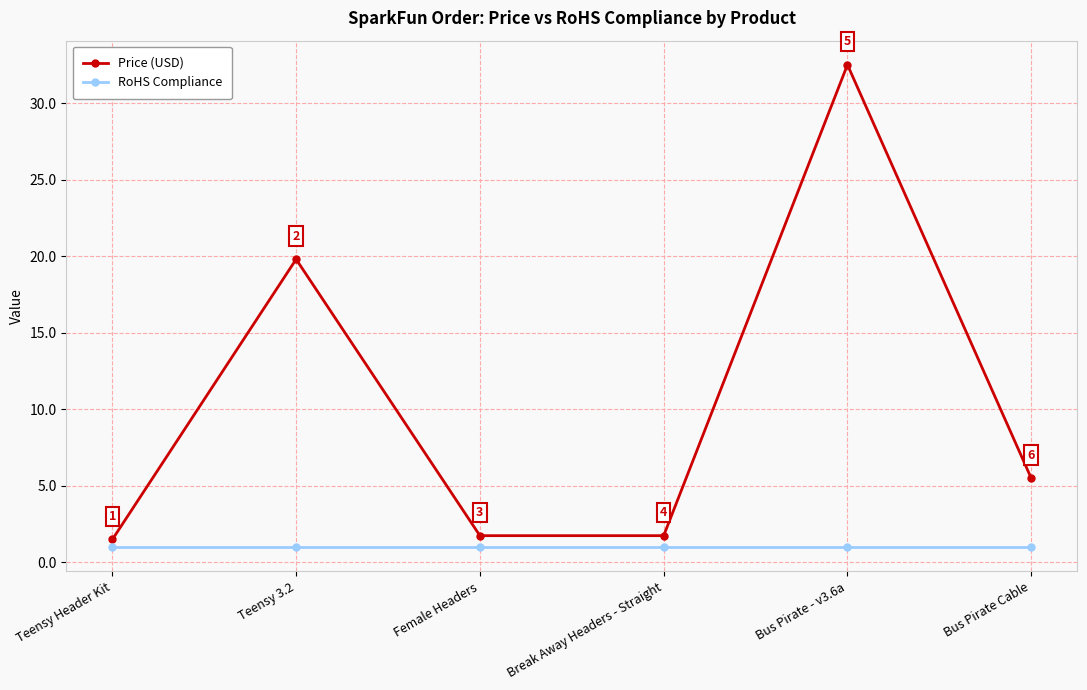

Is the value of RoHS Compliance at Teensy 3.2 greater than the value of Price (USD) at Break Away Headers - Straight?

No